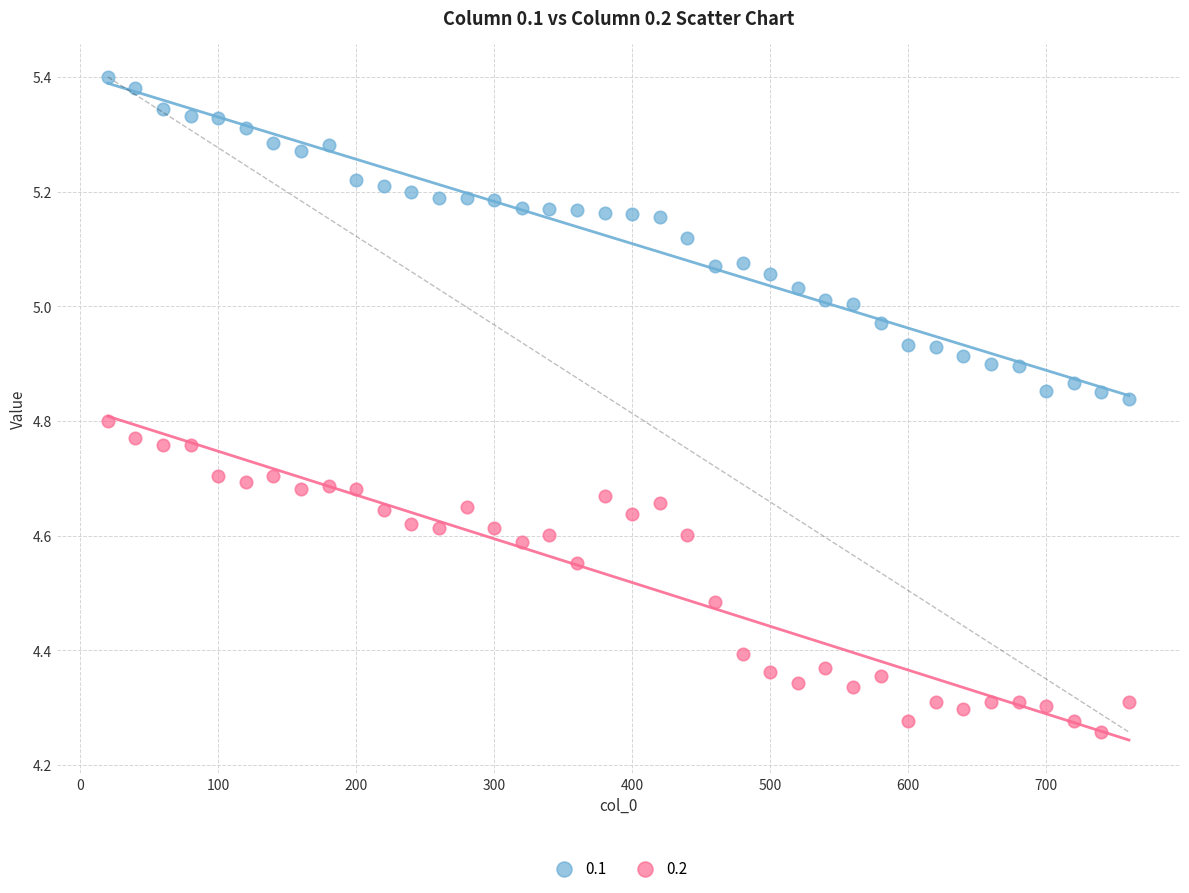

Which series reaches the minimum Y coordinate?

0.2